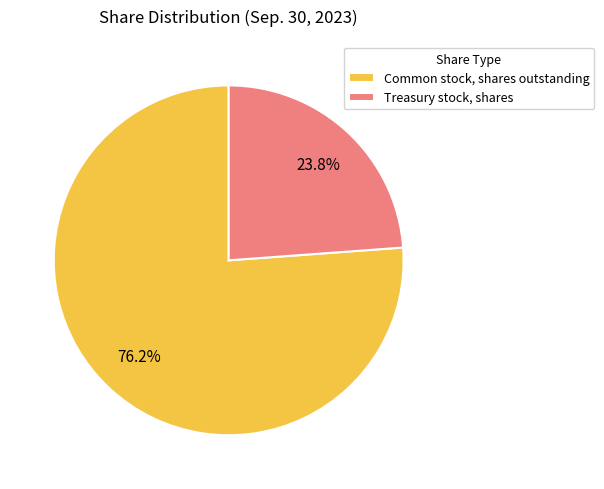

Which category has the smallest portion of the pie?

Treasury stock, shares